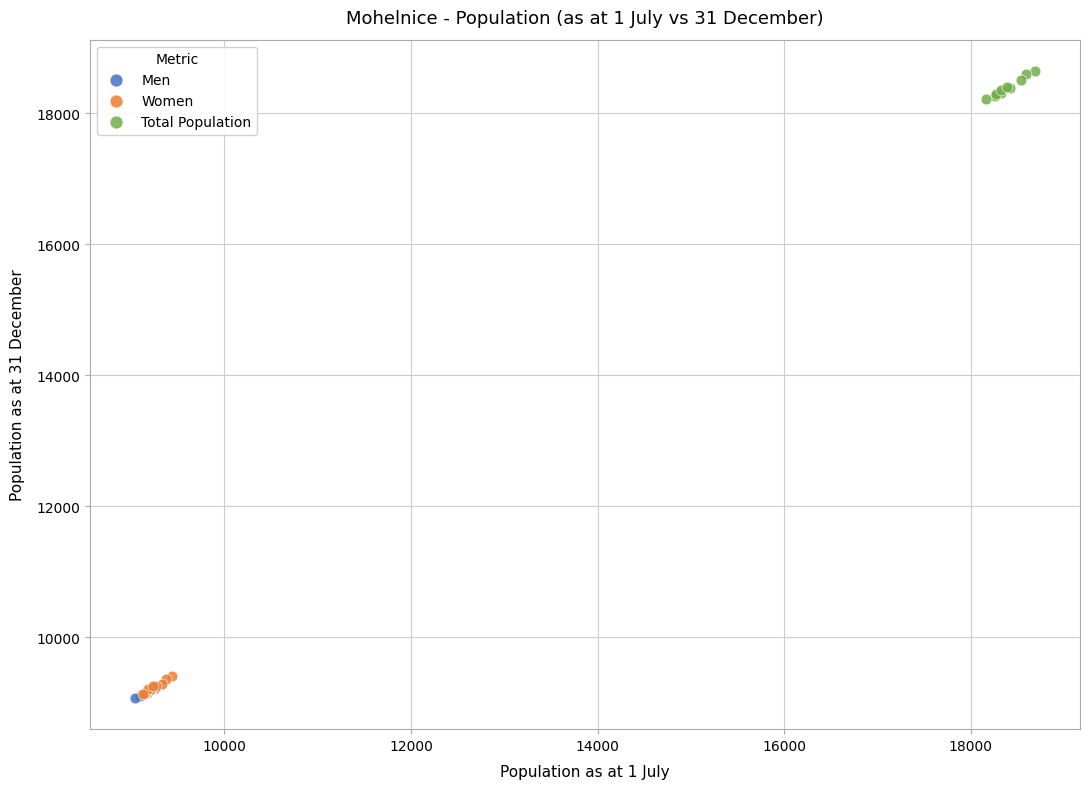

Which series has the largest Y range (max minus min)?

Total Population